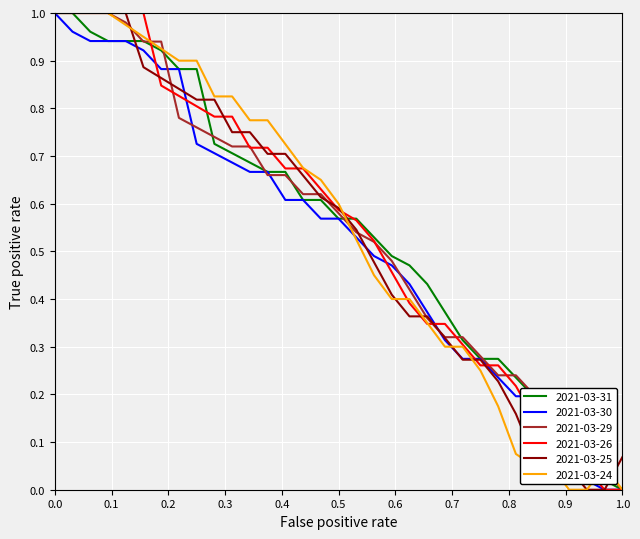

What are all the series names shown in the legend?

2021-03-31, 2021-03-30, 2021-03-29, 2021-03-26, 2021-03-25, 2021-03-24